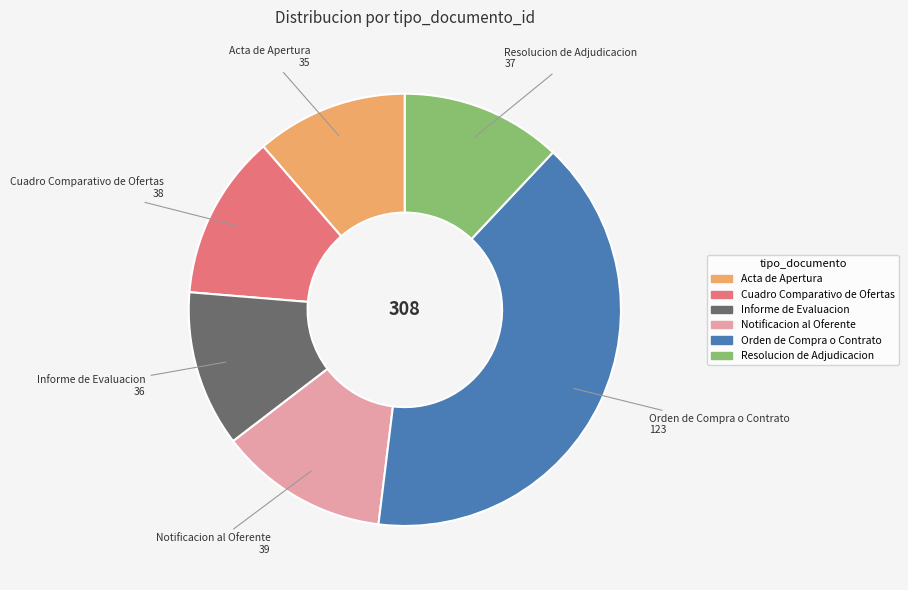

Do Acta de Apertura and Orden de Compra o Contrato together represent more than half of the pie?

Yes